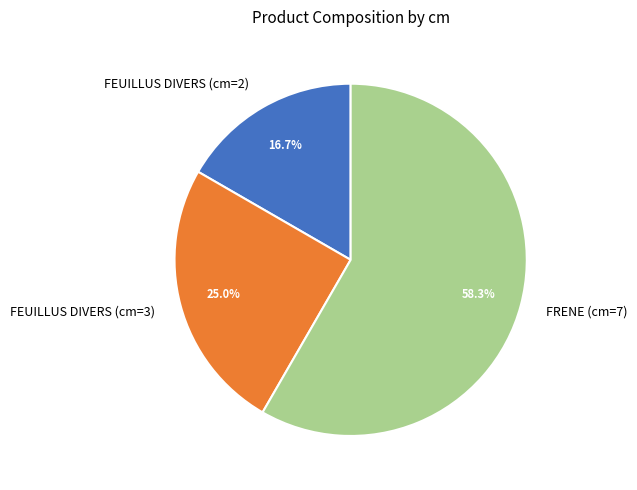

To the nearest percent, what portion does FEUILLUS DIVERS (cm=2) represent?

17%